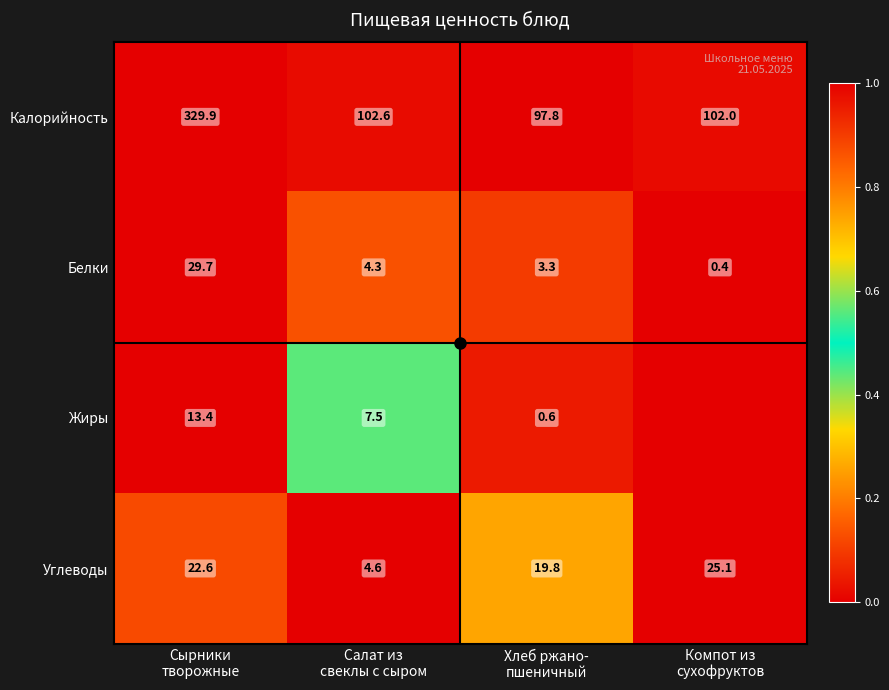

What is the difference between the maximum and minimum values in the Углеводы series?

20.5